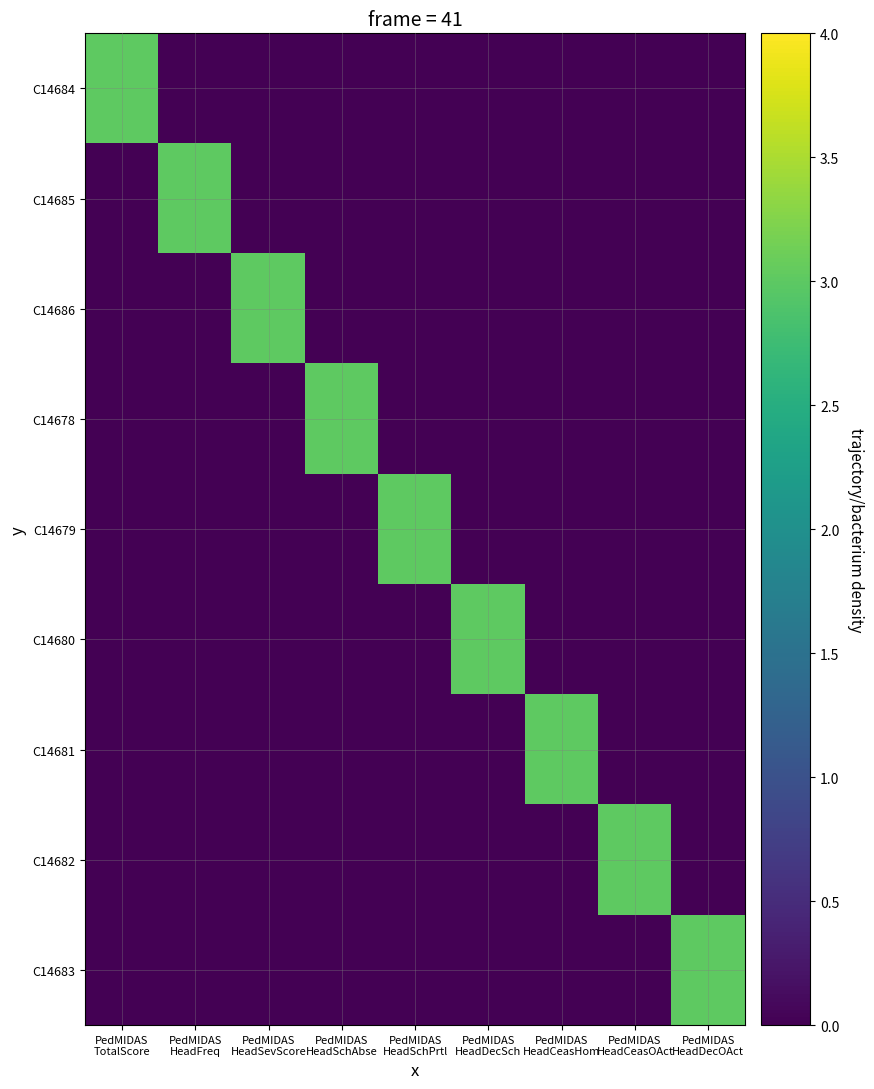

Which label corresponds to the smallest value in the chart?

PedMIDAS
HeadFreq